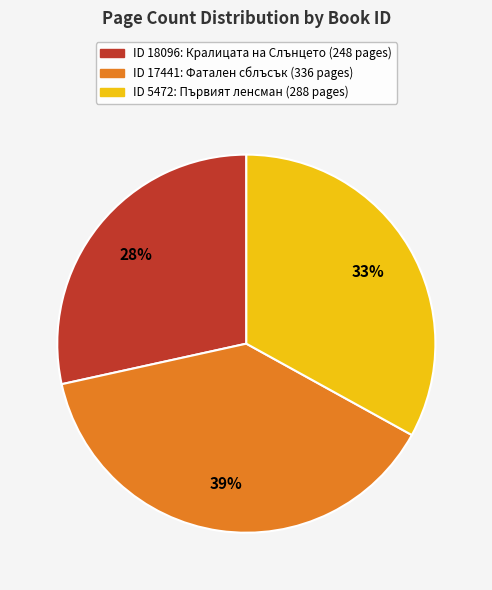

To the nearest percent, what is the average slice percentage?

33%